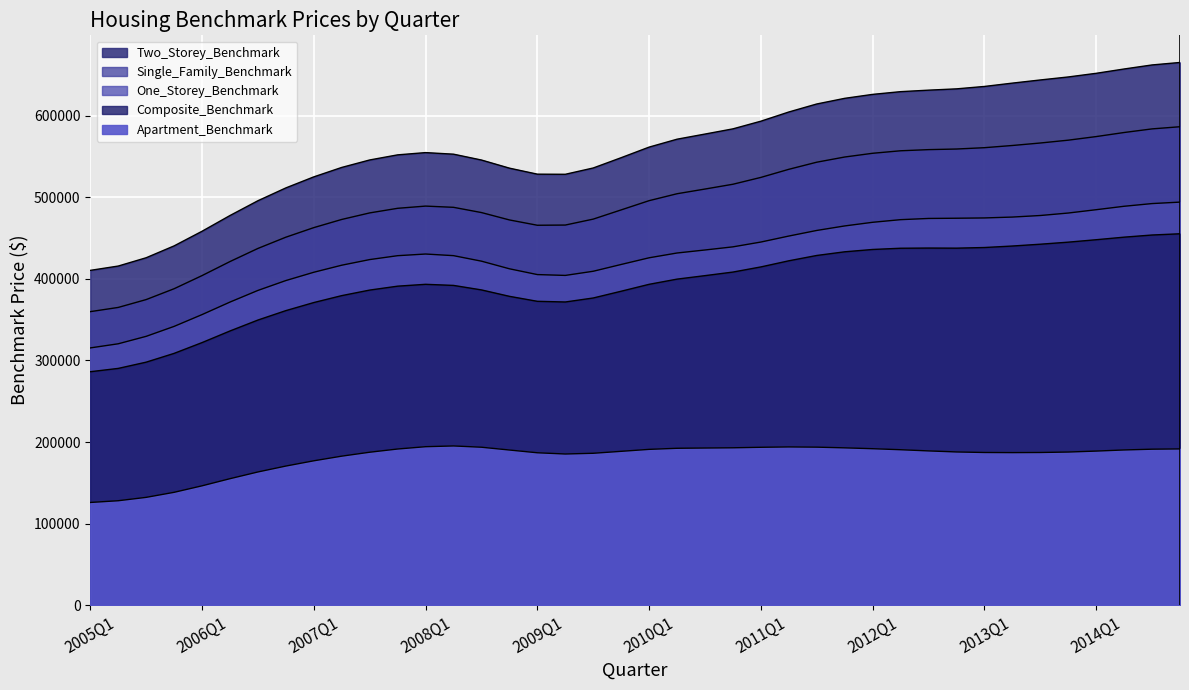

What is the sum of all Single_Family_Benchmark values?

19919300.0